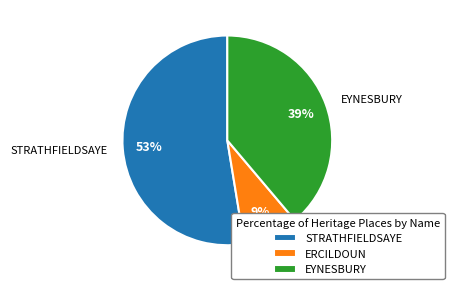

What percentage is the ERCILDOUN slice, to the nearest percent?

9%